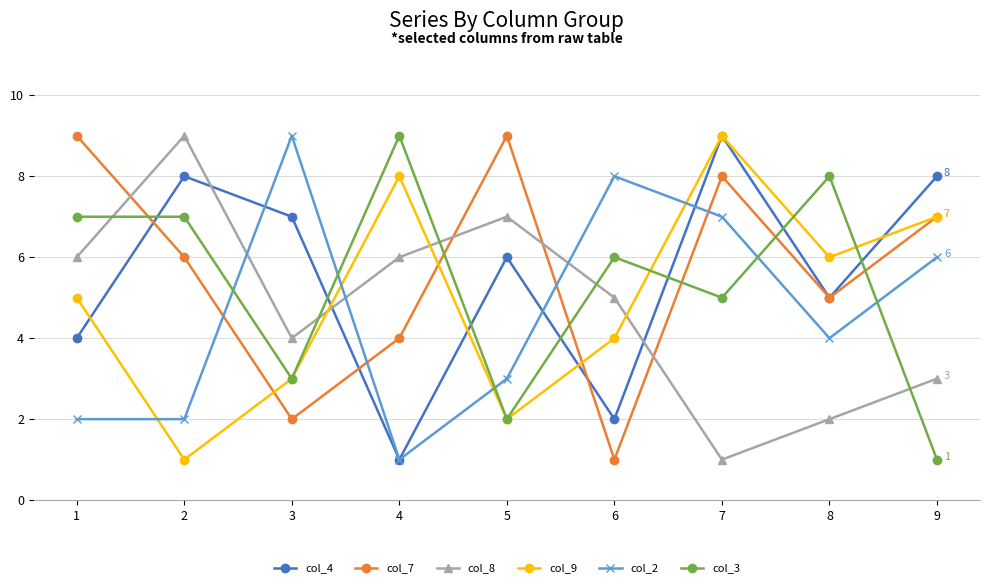

Reading left to right, list all the values displayed in this chart.

col_4: 1=4	2=8	3=7	4=1	5=6	6=2	7=9	8=5	9=8
col_7: 1=9	2=6	3=2	4=4	5=9	6=1	7=8	8=5	9=7
col_8: 1=6	2=9	3=4	4=6	5=7	6=5	7=1	8=2	9=3
col_9: 1=5	2=1	3=3	4=8	5=2	6=4	7=9	8=6	9=7
col_2: 1=2	2=2	3=9	4=1	5=3	6=8	7=7	8=4	9=6
col_3: 1=7	2=7	3=3	4=9	5=2	6=6	7=5	8=8	9=1